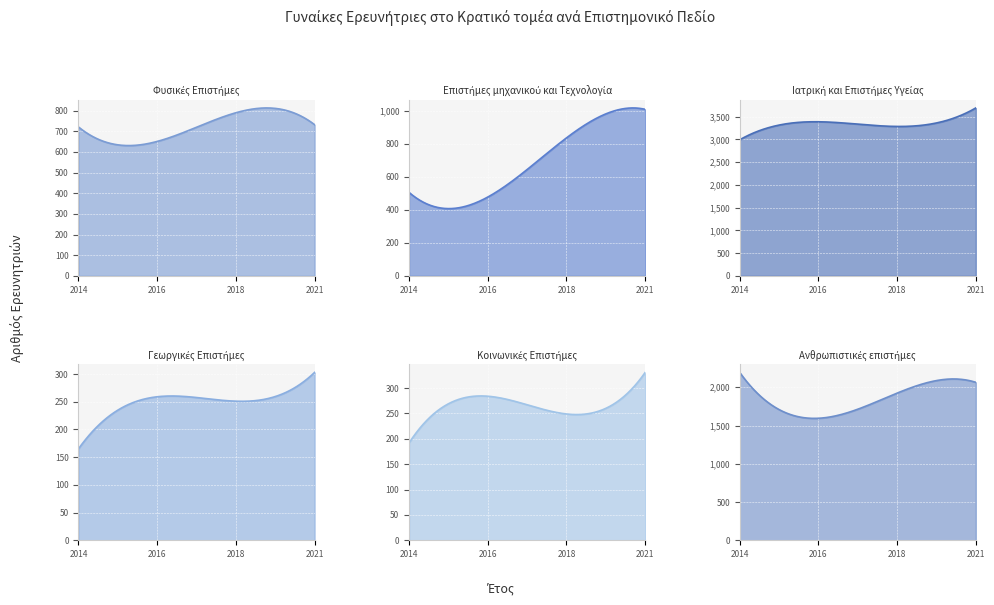

What is the sum of the Κοινωνικές Επιστήμες values at 2016 and 2018?

533